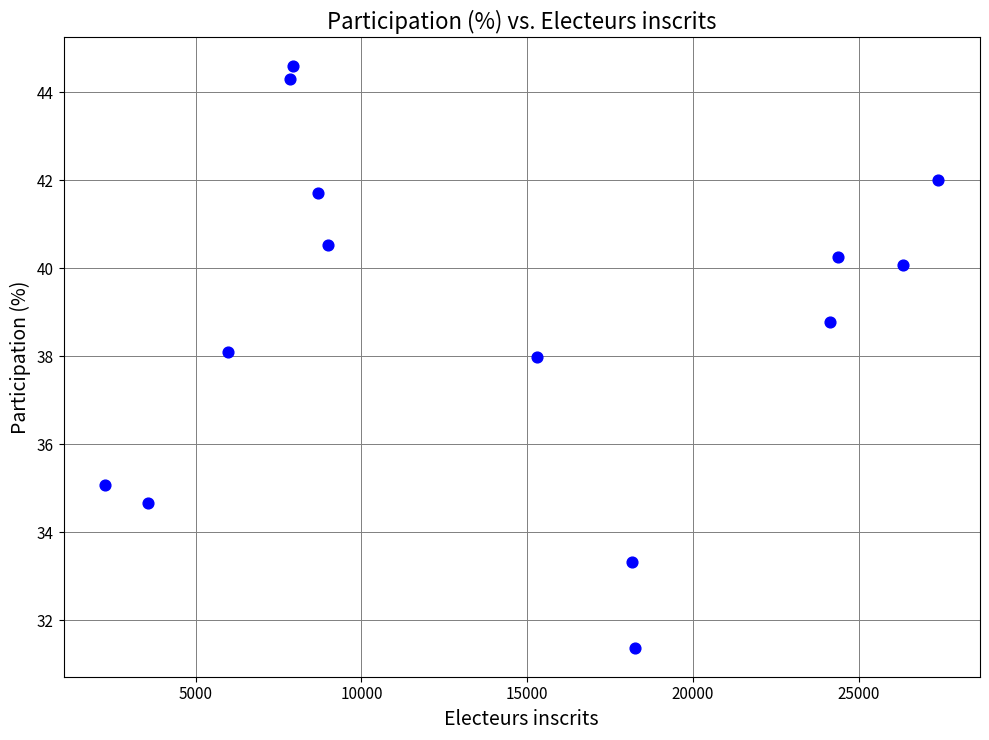

What is the range of X values (max minus min)?

25139.0